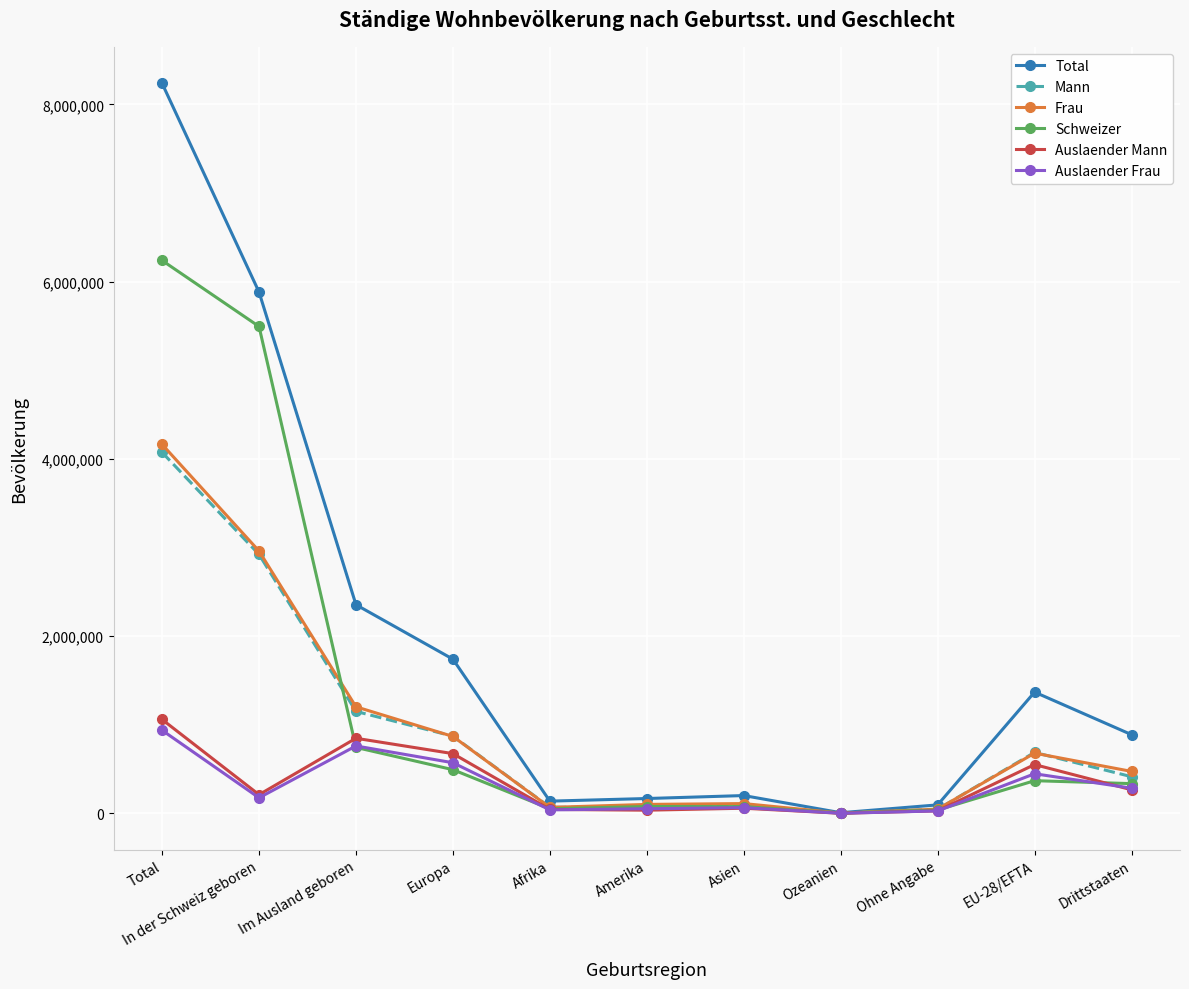

Which label corresponds to the largest value in the chart?

Total